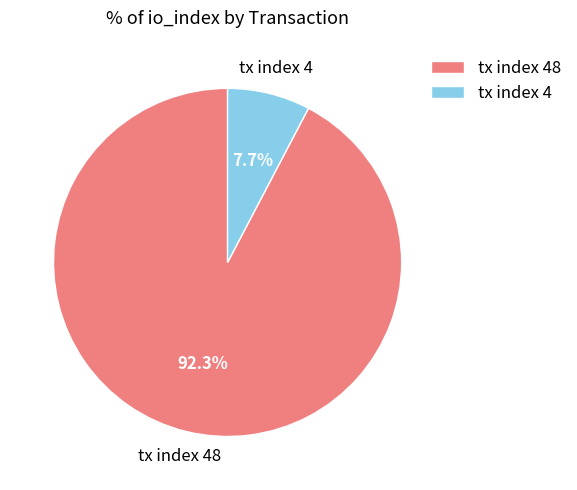

How many segments does this pie chart have?

2